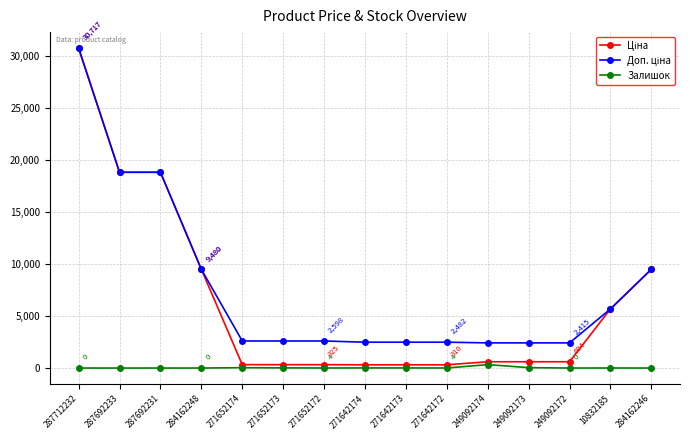

Does the chart display data point markers on the line(s)?

Yes